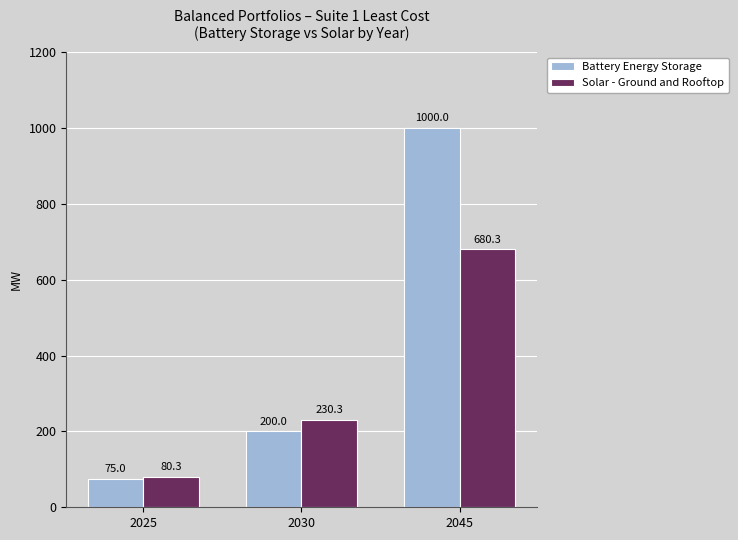

How many data points in Battery Energy Storage are less than 200?

1